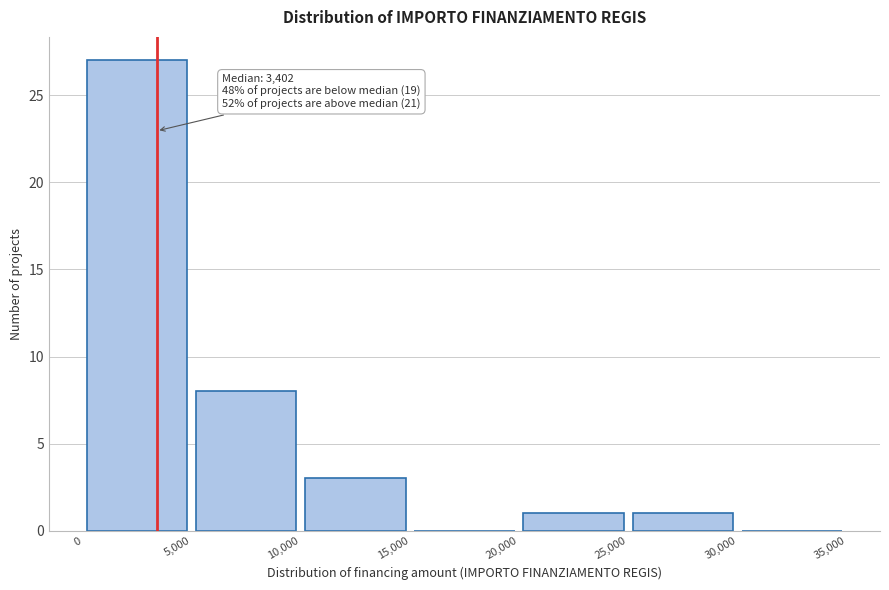

Which range on the x-axis has the tallest bar?

0 to 5,000